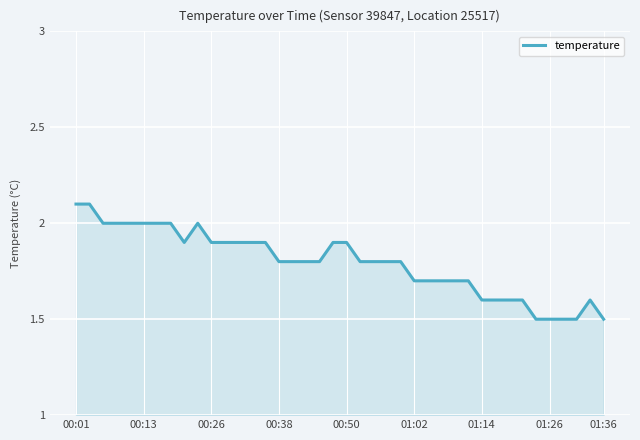

What is the difference between the maximum and minimum values?

0.6